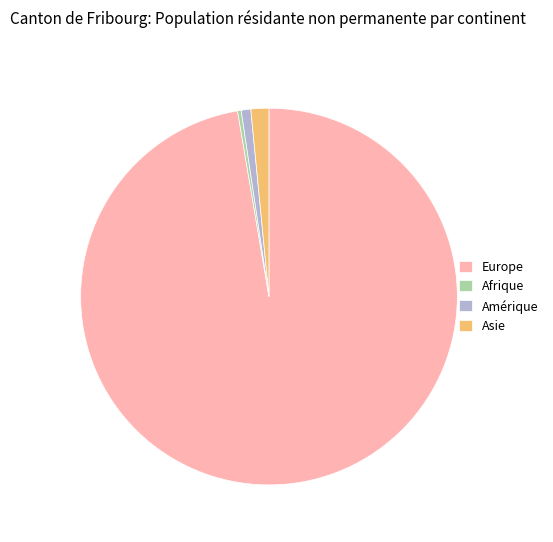

What is the largest slice in the pie chart?

Europe